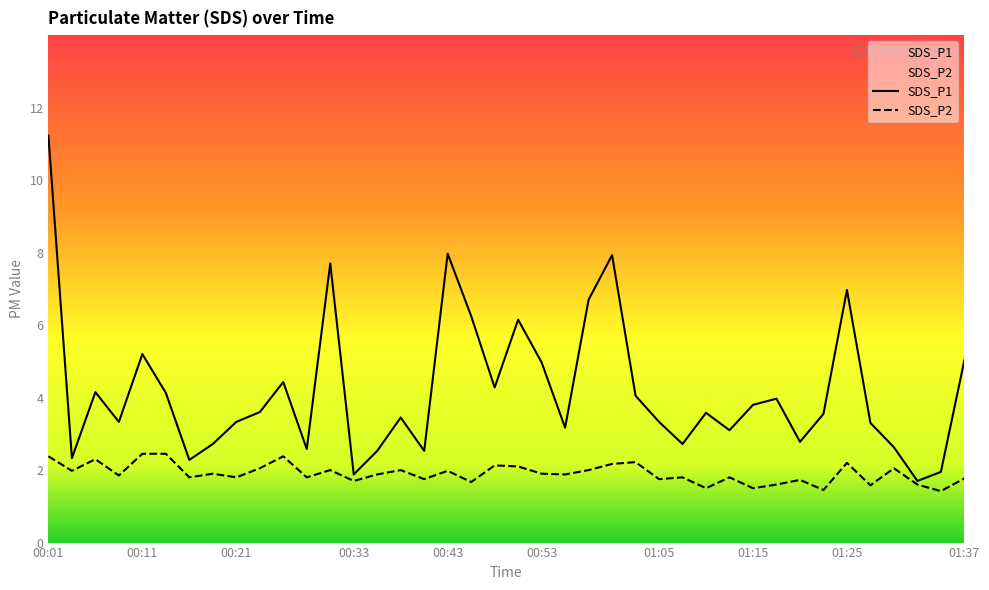

What is the sum of the SDS_P2 values at 00:11 and 00:21?

4.2